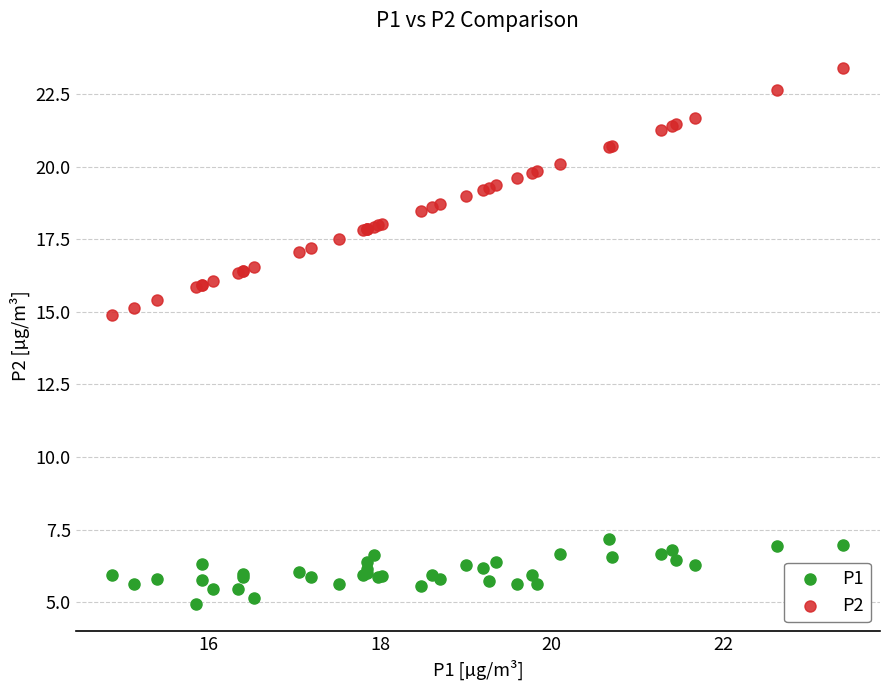

Across all series, what Y value is closest to 14?

14.9